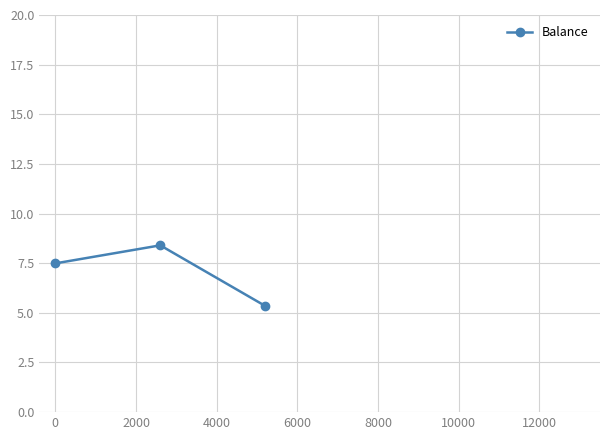

What is the value of the 2nd point from the left?

8.4